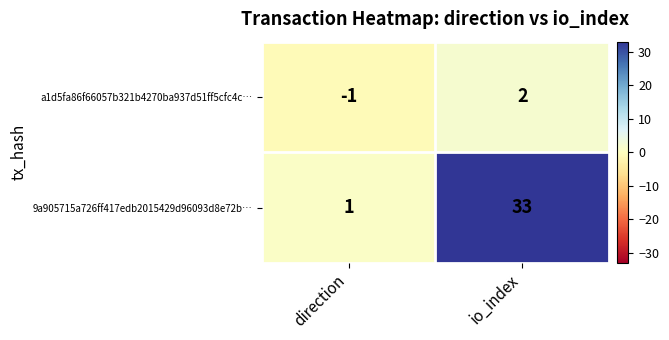

Reading left to right, list all the values displayed in this chart.

a1d5fa86f66057b321b4270ba937d51ff5cfc4c…: -1	2
9a905715a726ff417edb2015429d96093d8e72b…: 1	33